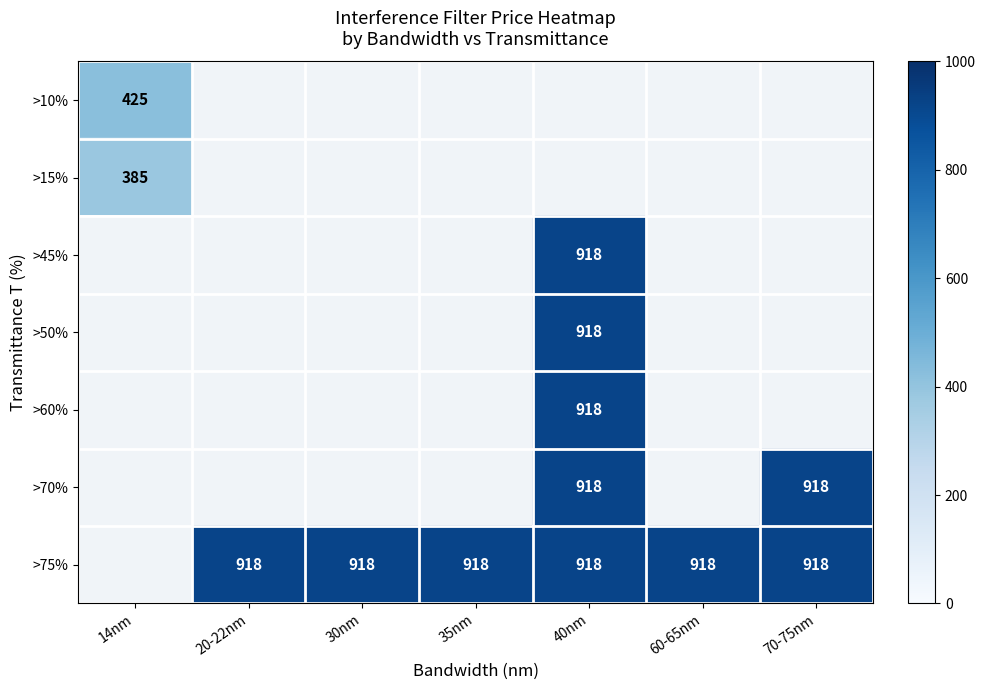

True or false: >15% has a value of 385 at 14nm.

True